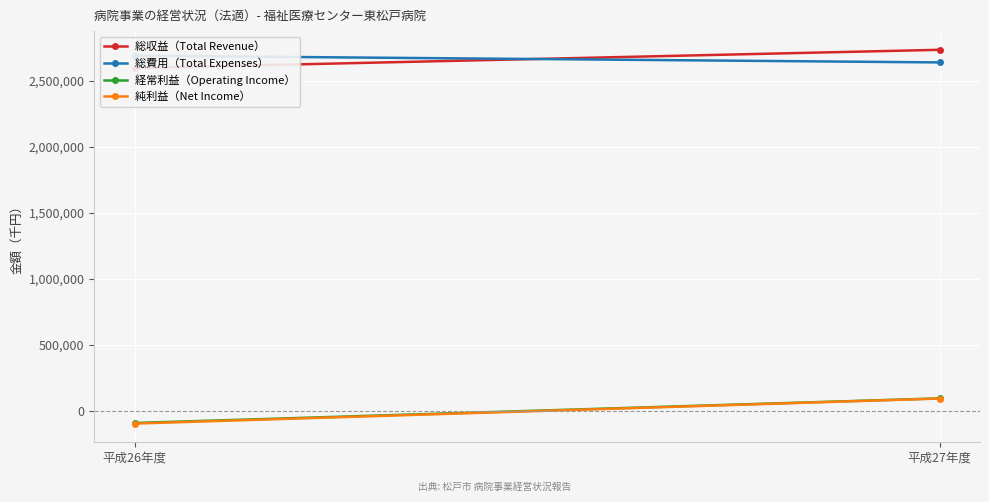

What is the label of the 1st point from the right?

平成27年度